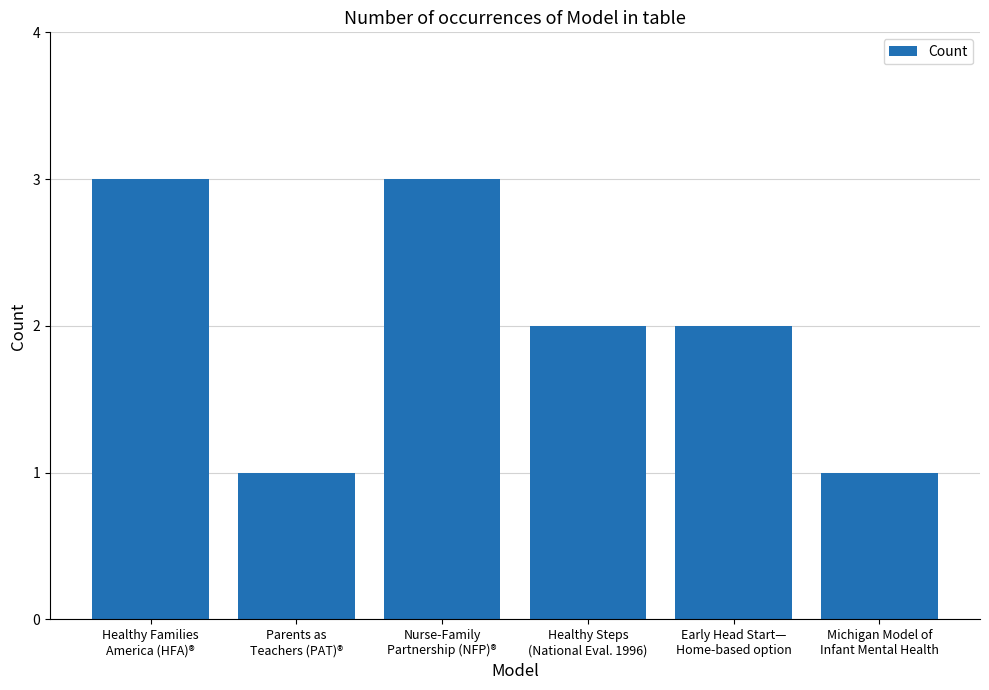

What is the sum of all values?

12